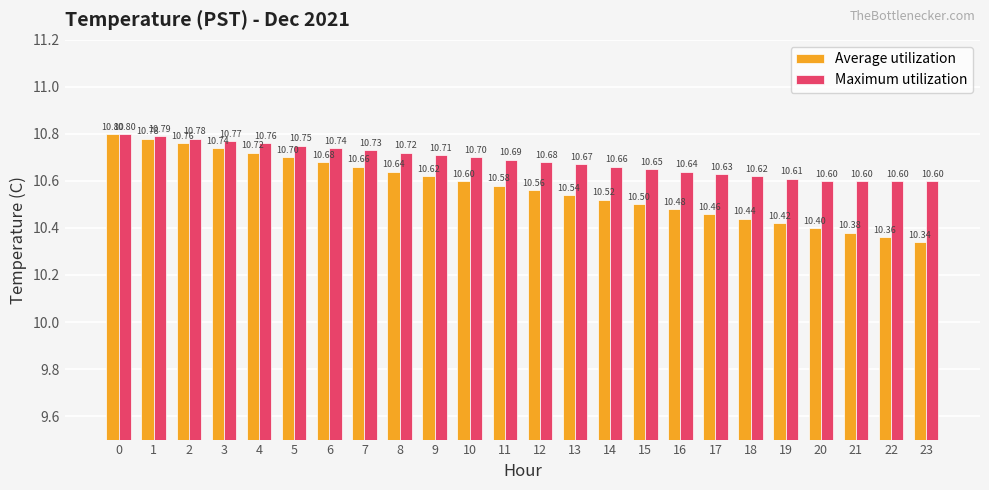

The Average utilization series shows 16.6 at 15. True or false?

False